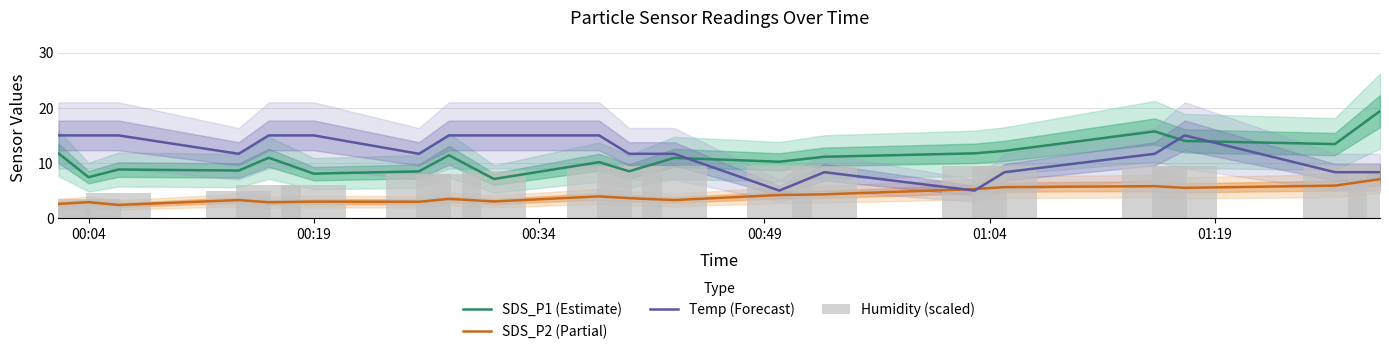

How many values in the SDS_P1 (Estimate) series exceed 10?

13